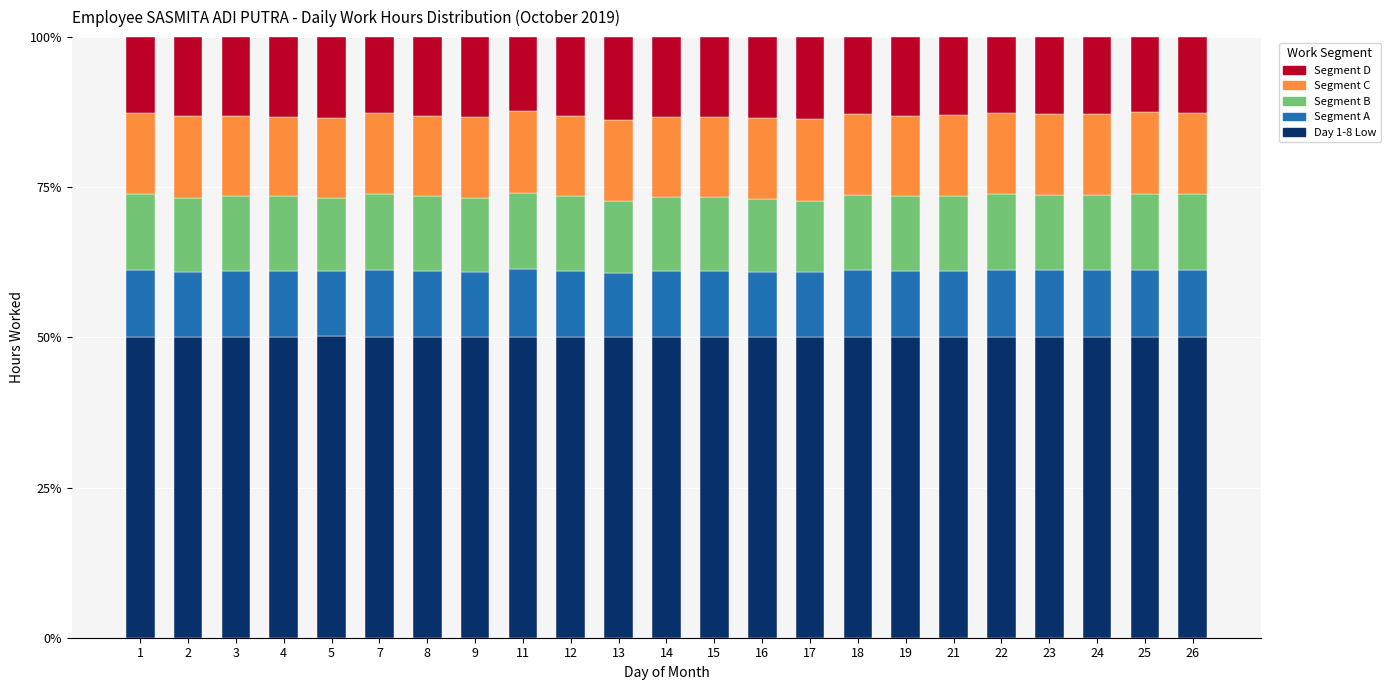

What is the lowest value of the Day 1-8 Low series?

50.0